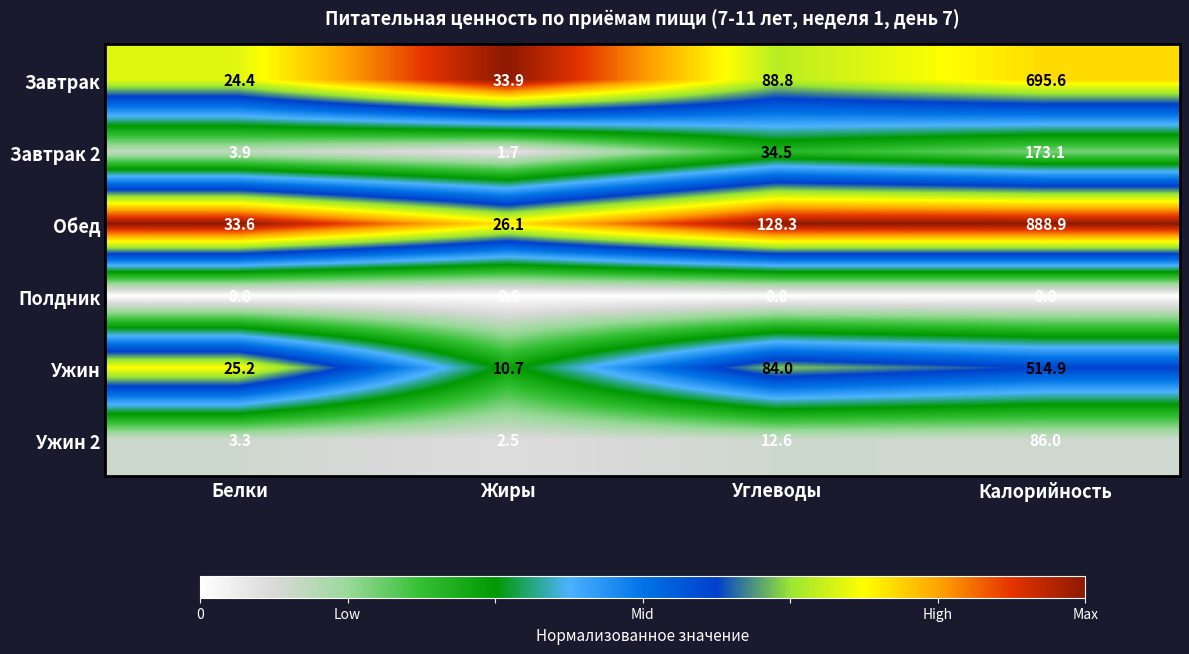

Where is Ужин 2 nearest to the value 44?

Углеводы